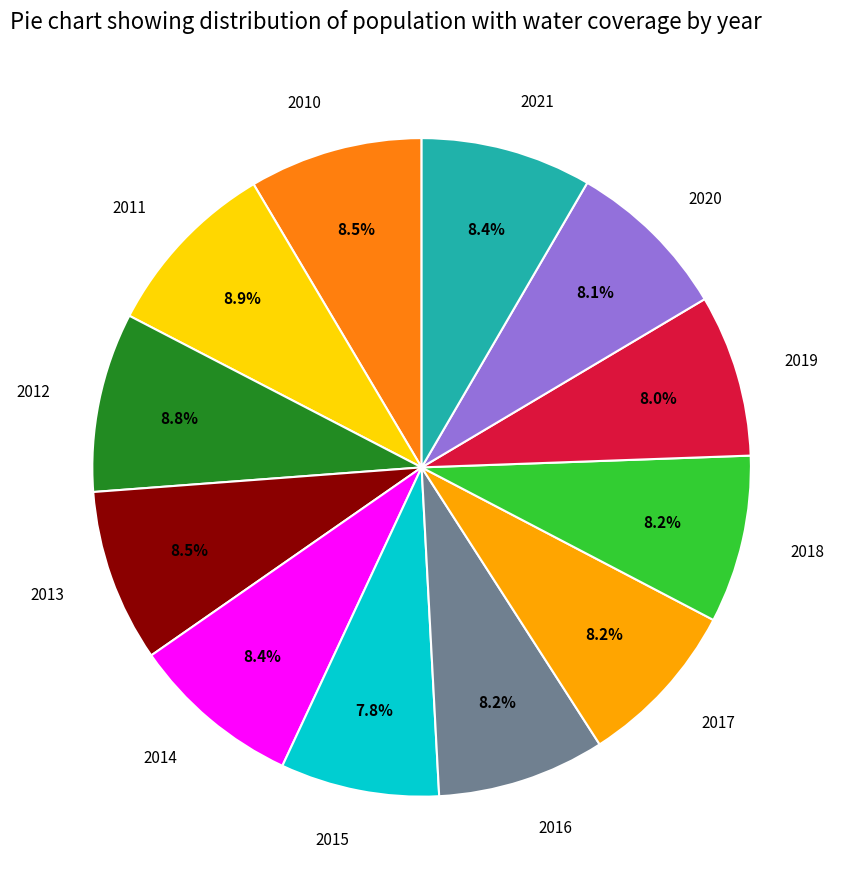

To the nearest percent, what percentage of the pie is 2019?

8%